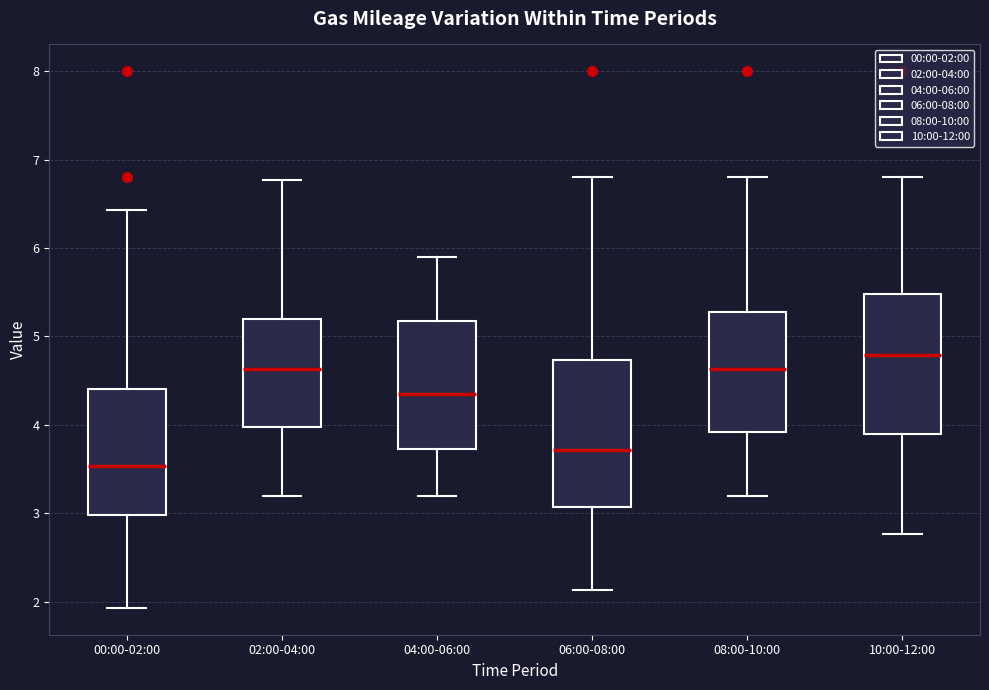

Which box has the highest median line?

10:00-12:00